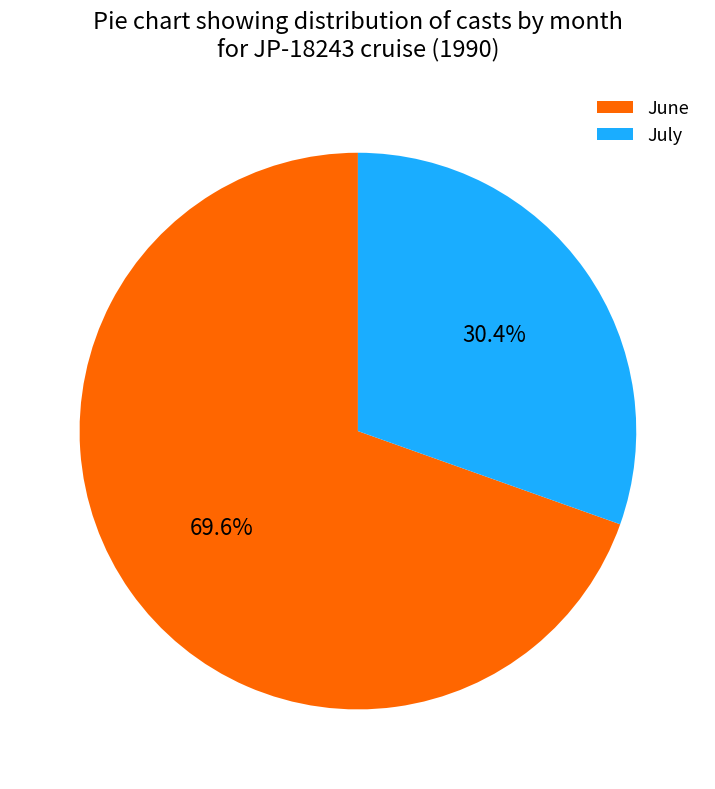

How much of the chart is everything except July?

69.6%